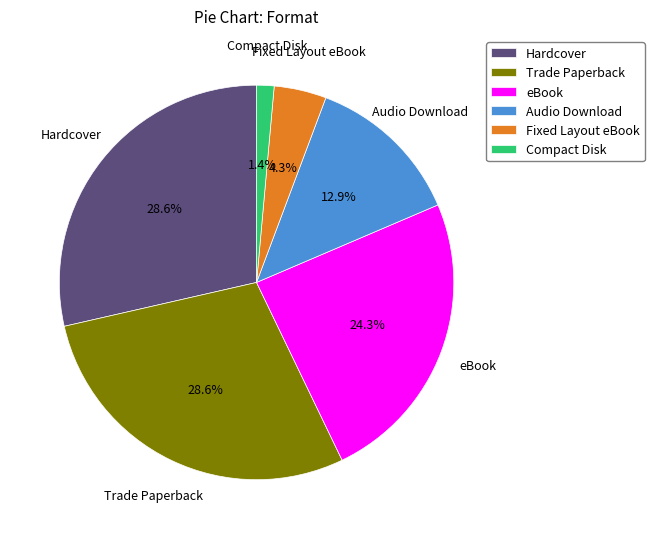

Combined, do eBook and Fixed Layout eBook account for over 50%?

No